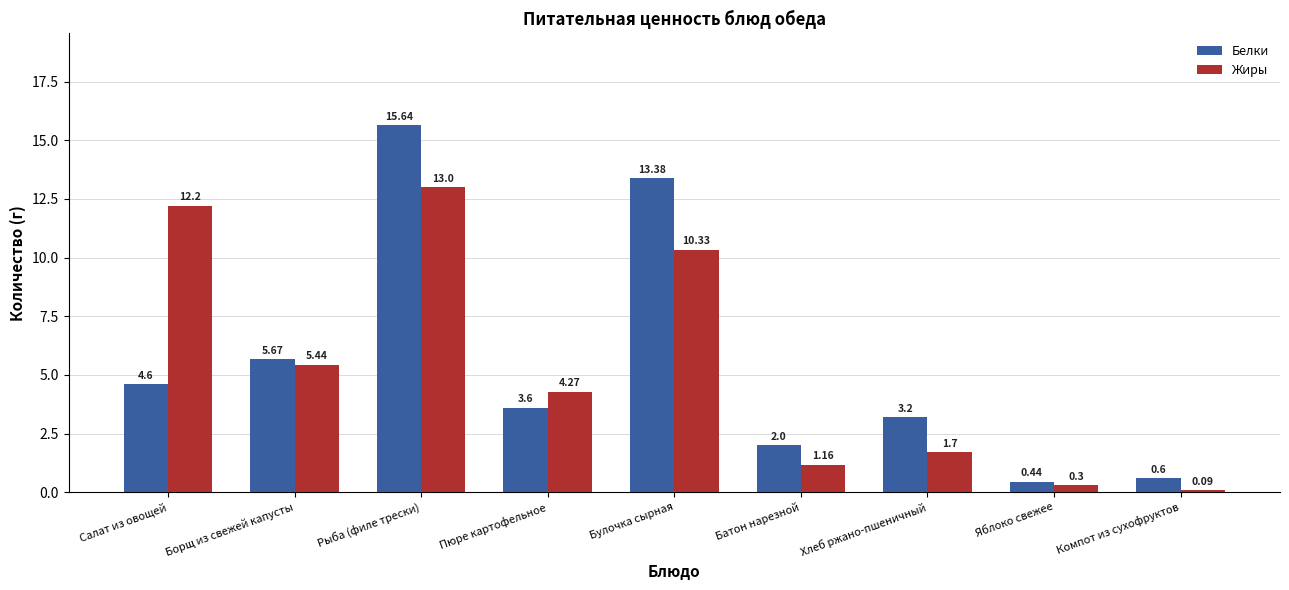

What are all the series names shown in the legend?

Белки, Жиры